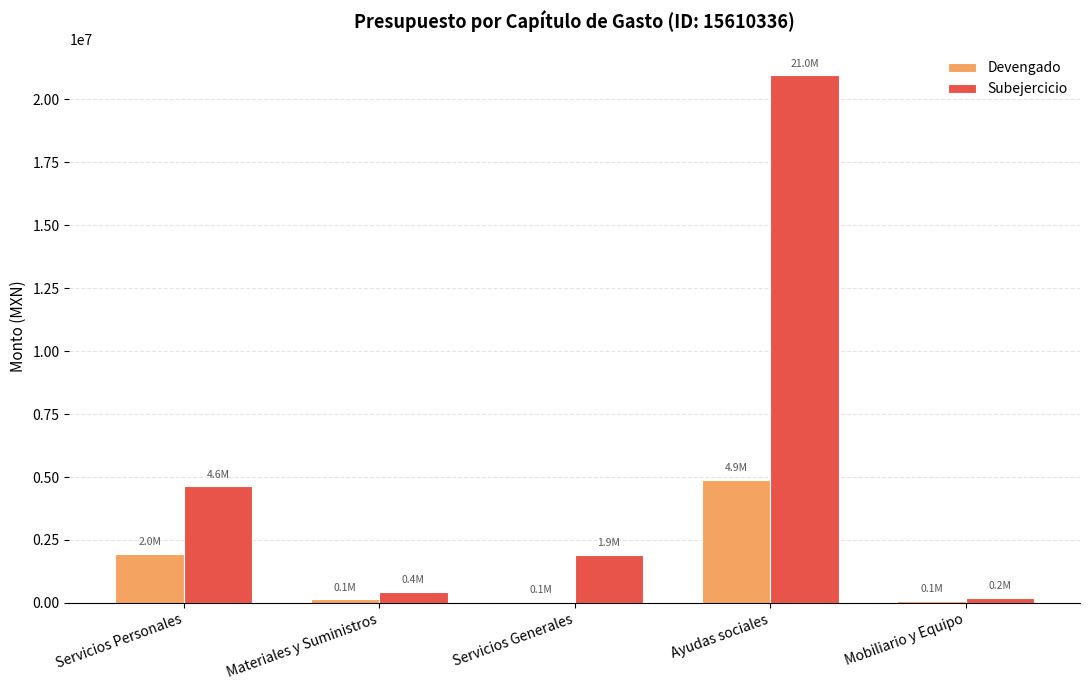

Does the chart contain stacked bars?

No